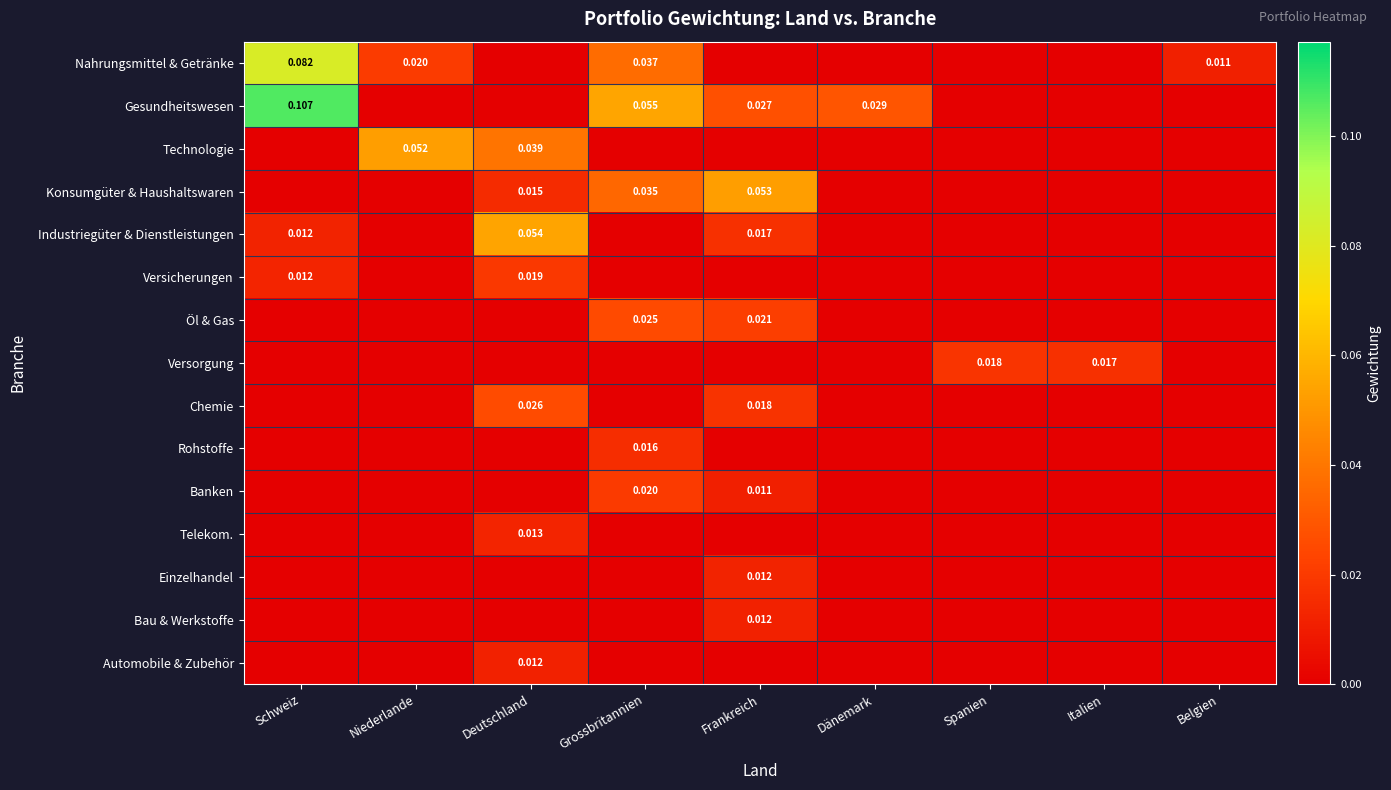

What is the difference between the Gesundheitswesen values at Belgien and Grossbritannien?

0.1